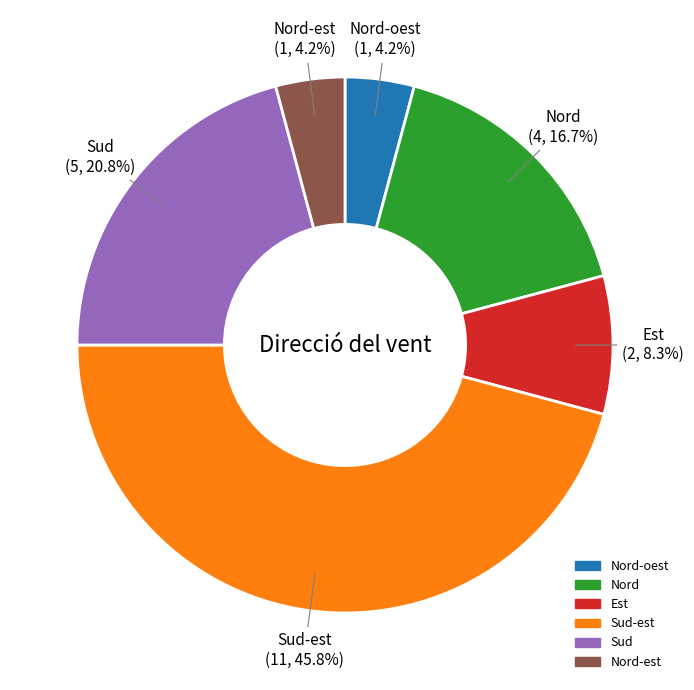

To the nearest percent, what is the average slice percentage?

17%